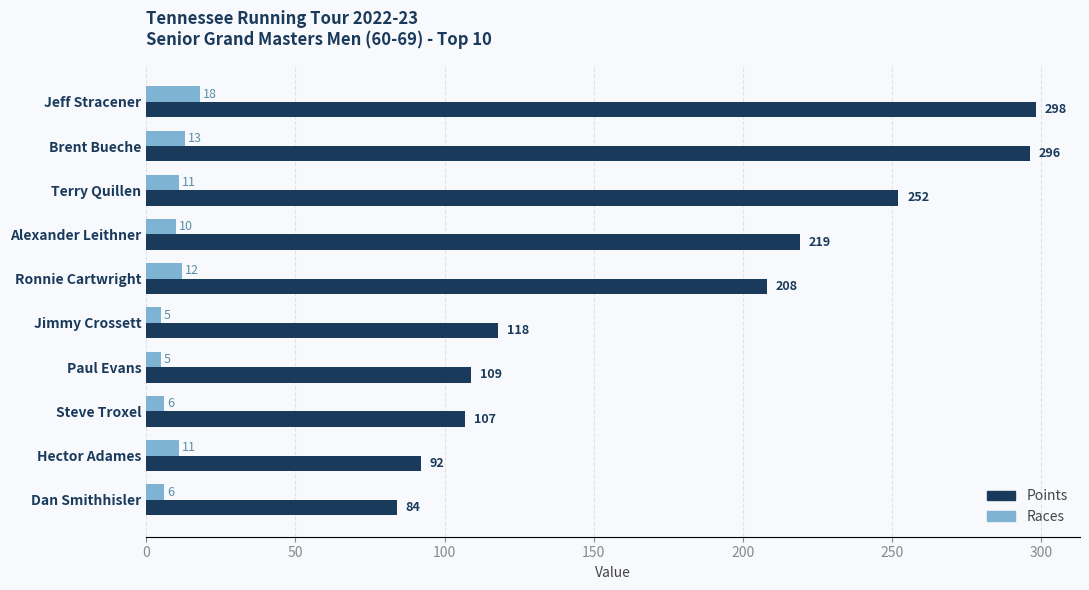

What are all the series names shown in the legend?

Points, Races